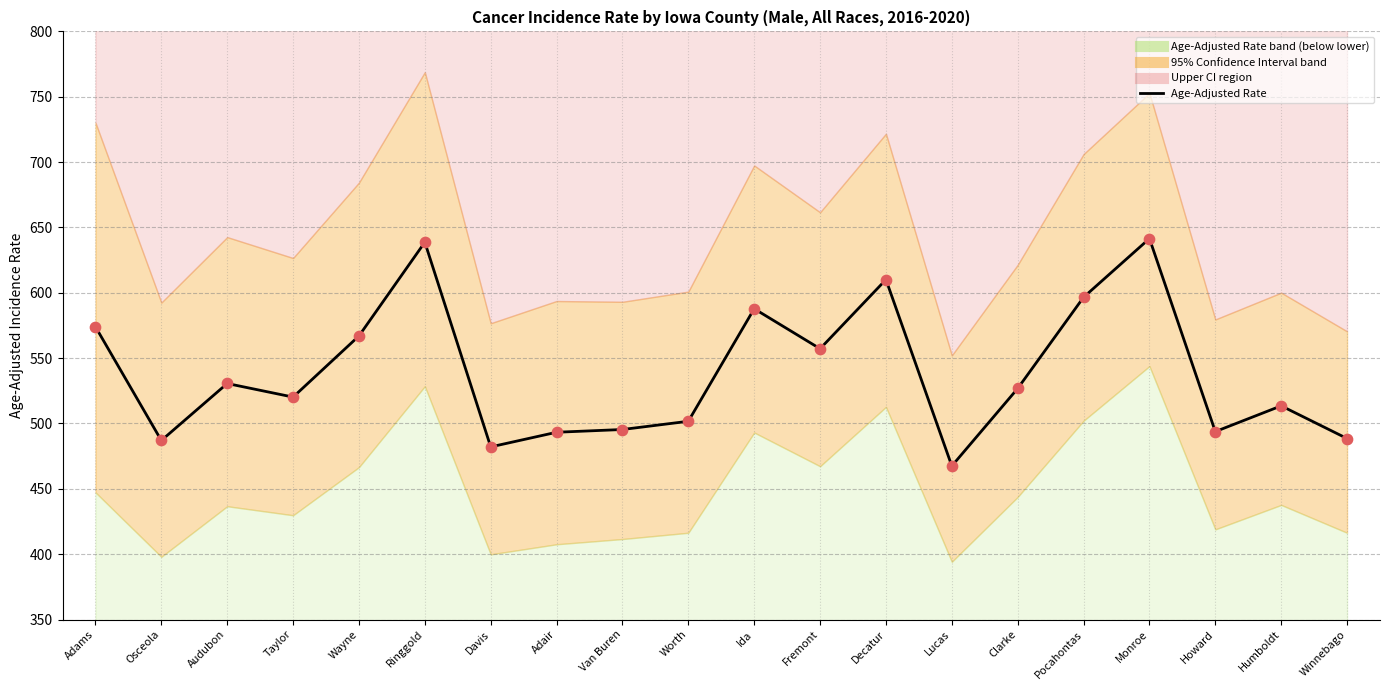

What is the total value across all series at Adams?

1148.0